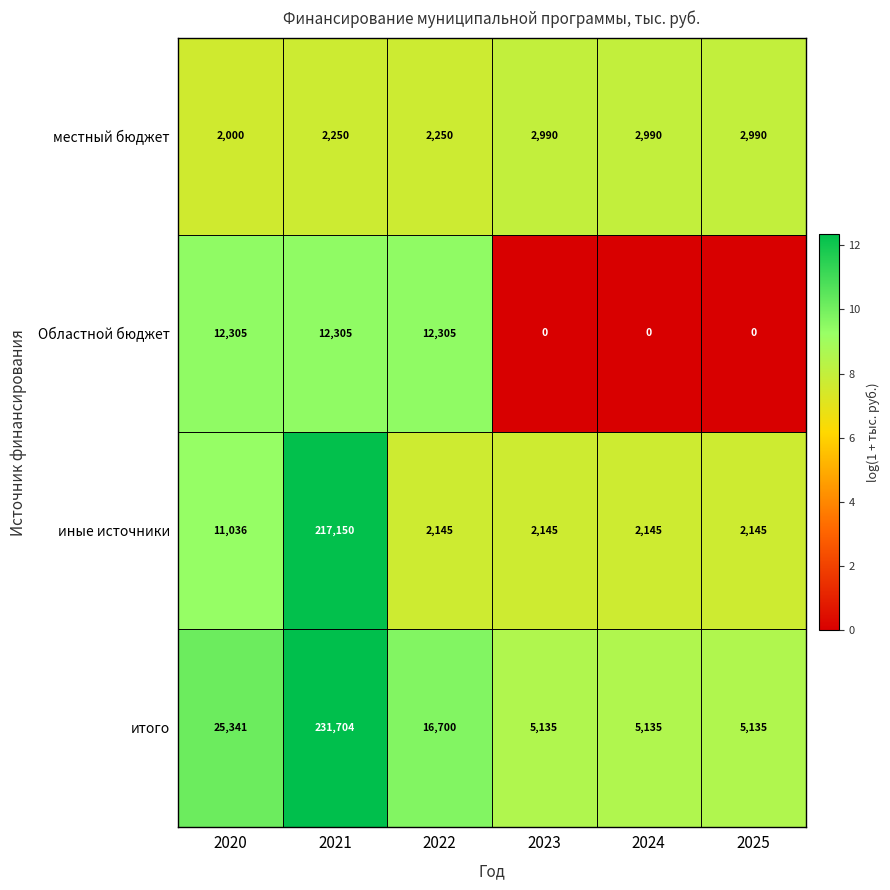

Is it true that иные источники equals 2145 at 2023?

True